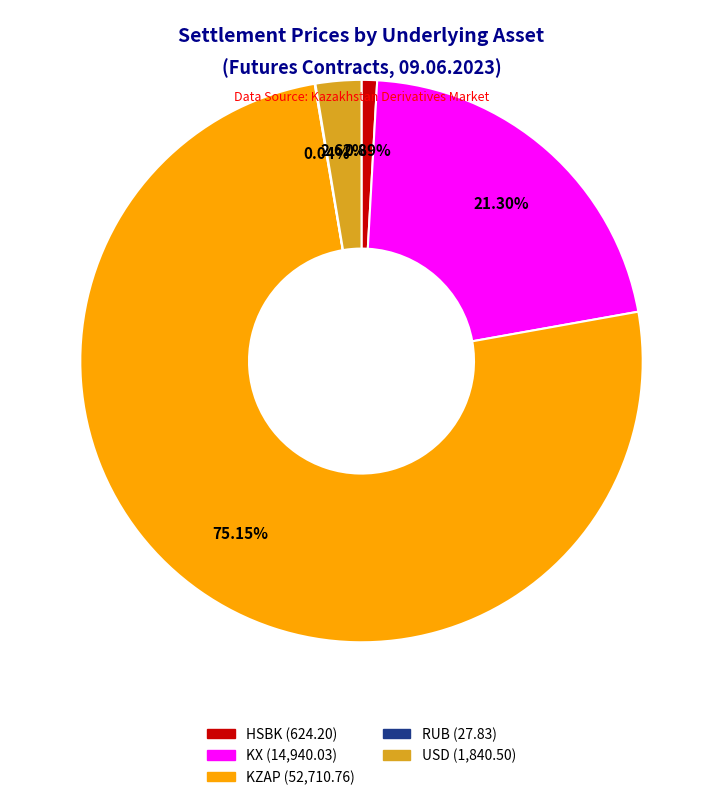

Is there a majority slice in this chart?

Yes